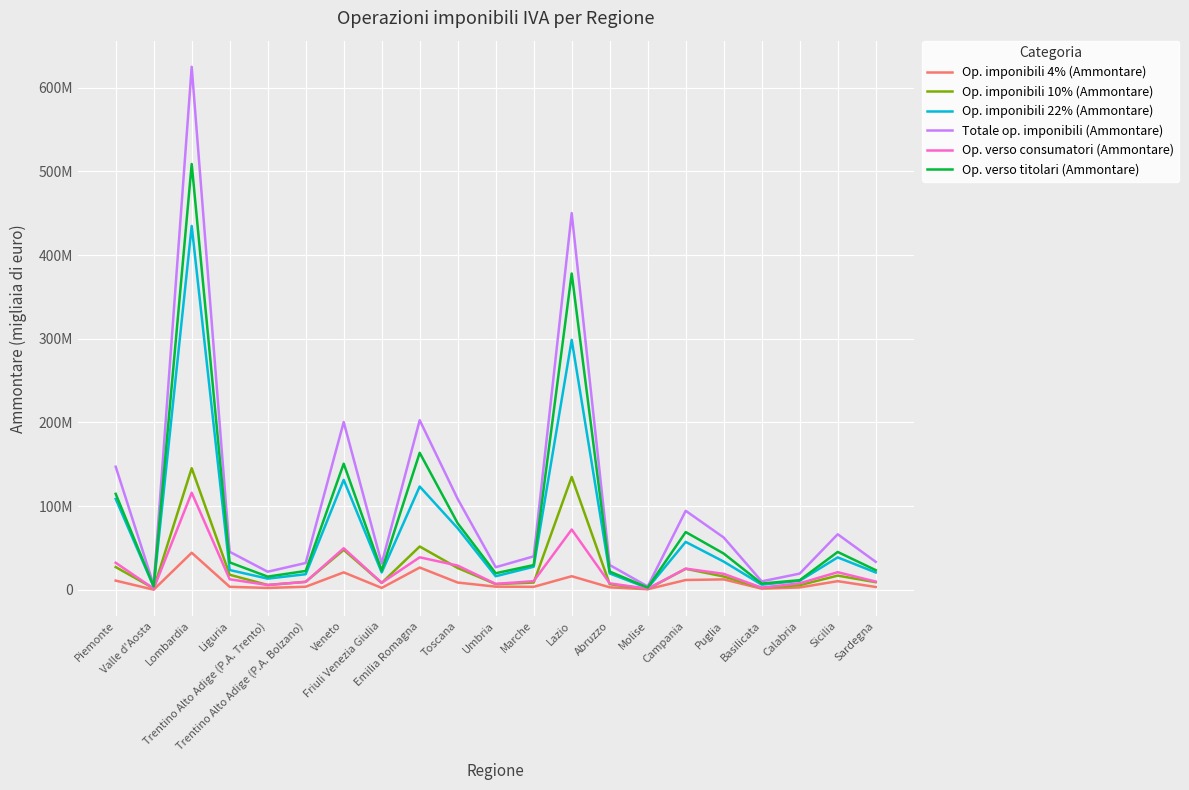

How many distinct data groups are displayed?

6